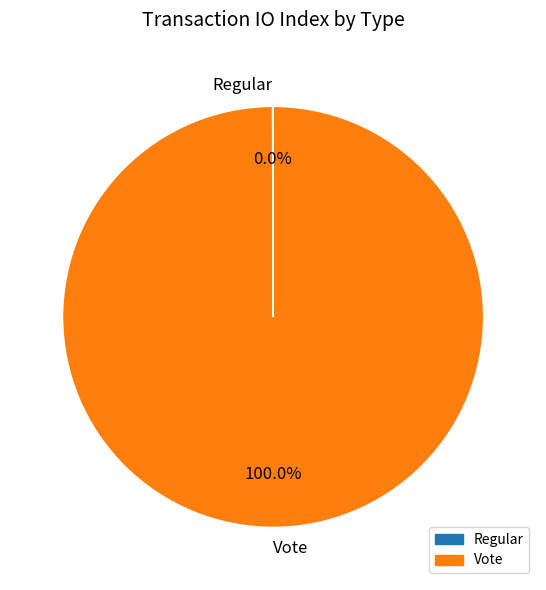

Which category has the biggest portion of the pie?

Vote